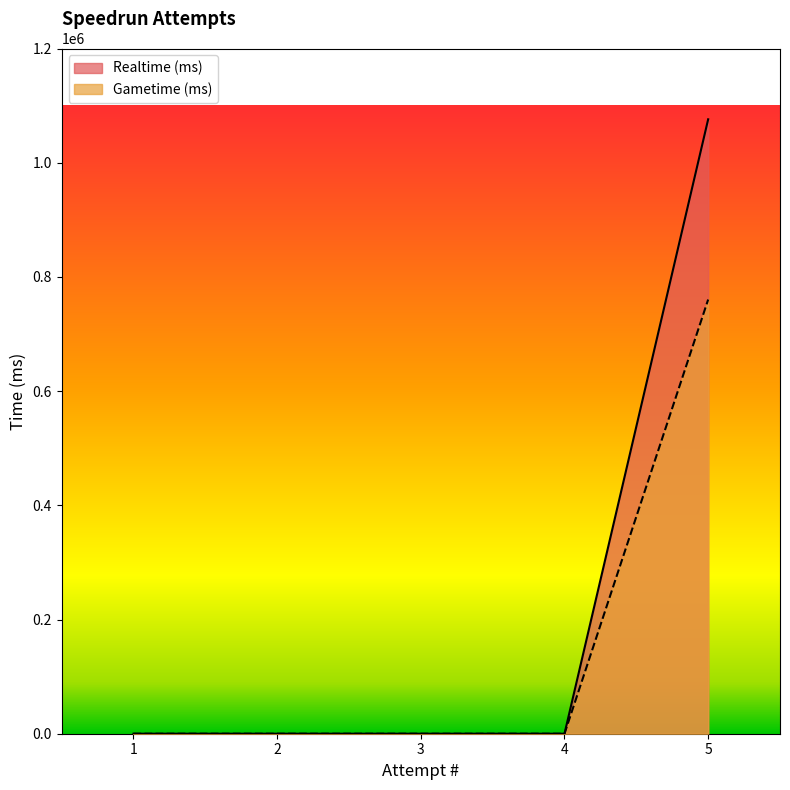

True or false: Gametime (ms) has more than 2 interior local peaks.

False